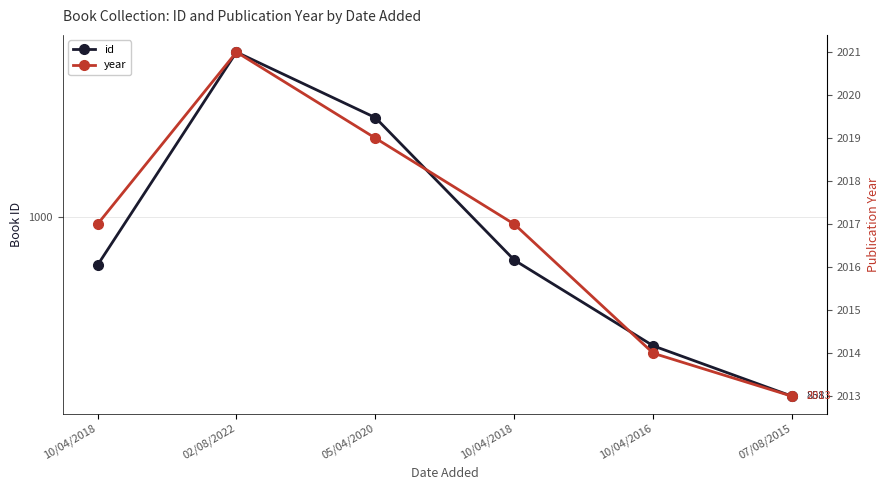

Reading left to right, extract all data points from this chart.

id: 962	1131	1079	966	898	858
year: 2017	2021	2019	2017	2014	2013